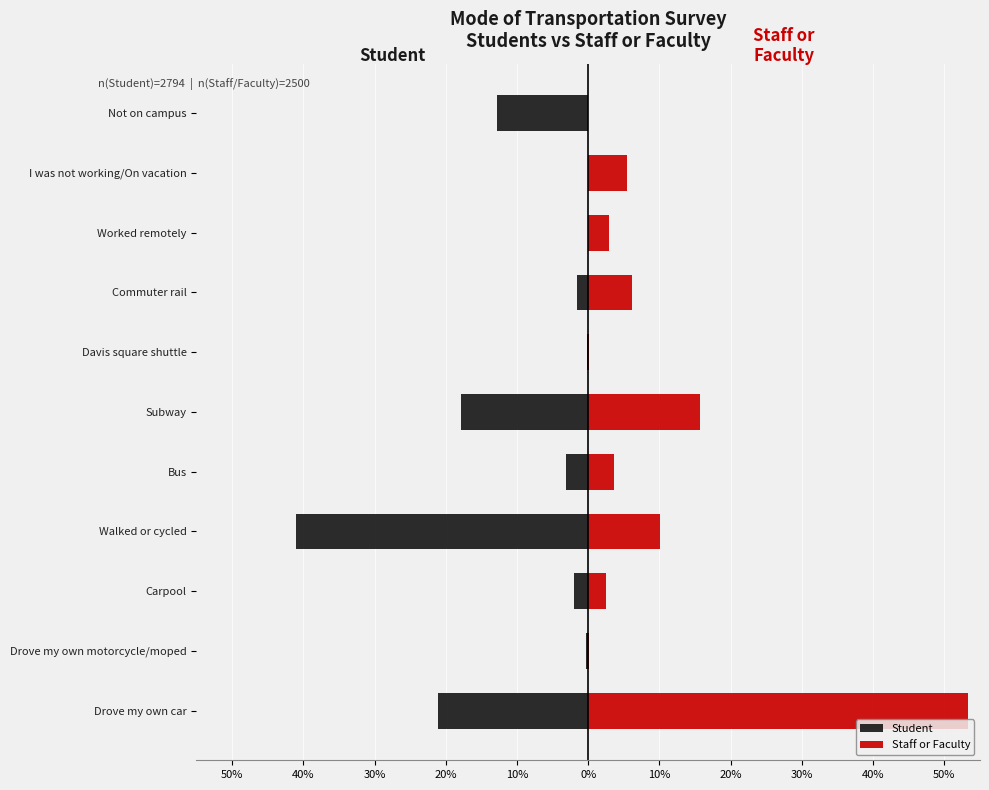

Reading left to right, extract all data points from this chart.

Student: -21.1	-0.3	-2.0	-41.0	-3.1	-17.9	-0.2	-1.6	0.0	0.0	-12.7
Staff or Faculty: 53.3	0.2	2.6	10.1	3.6	15.7	0.1	6.1	3.0	5.4	0.0